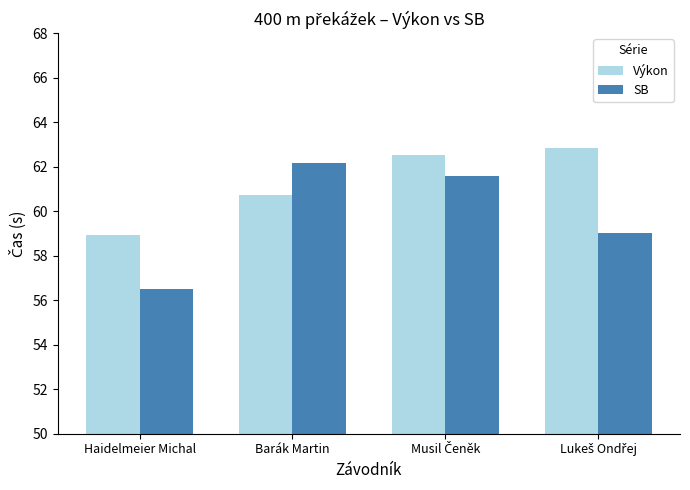

How many data points in Výkon are above 62?

2